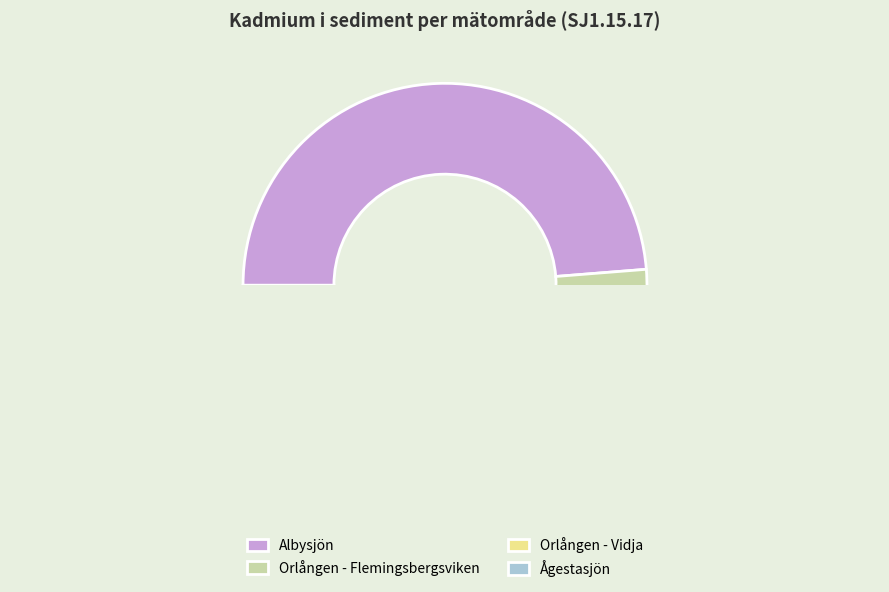

How many segments does this pie chart have?

4